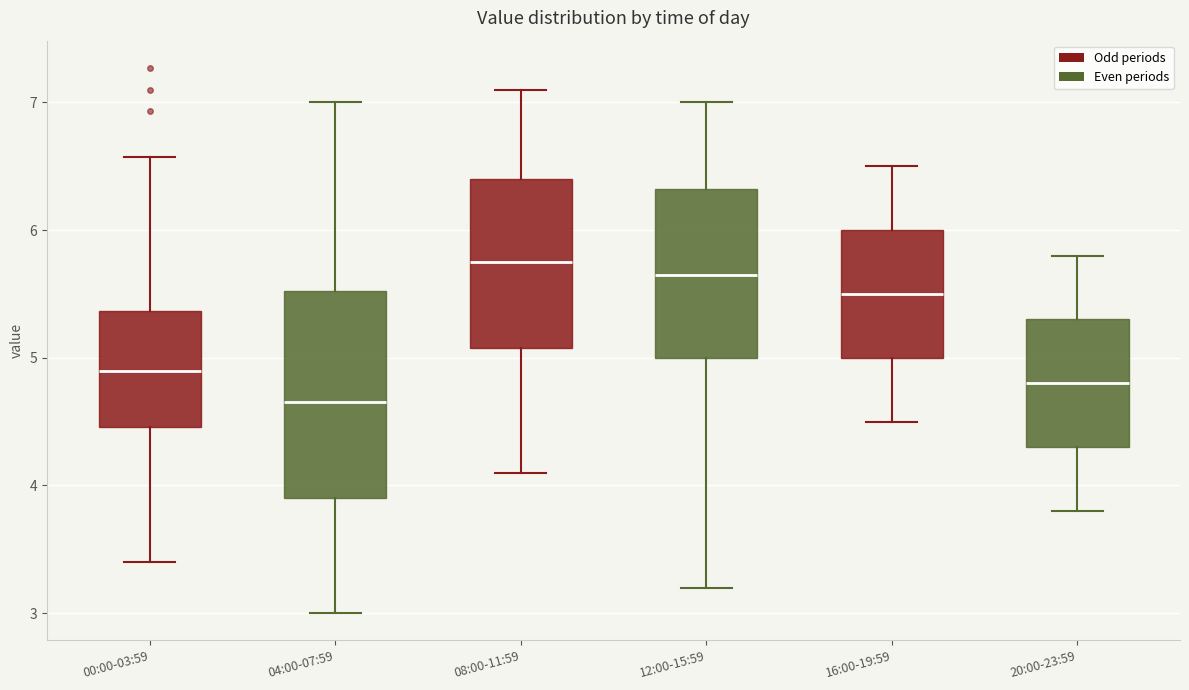

Where does the lower whisker of the box for 04:00-07:59 end on the y-axis? The values are not printed on the chart, so give them approximately, as read against the axis.

3.0